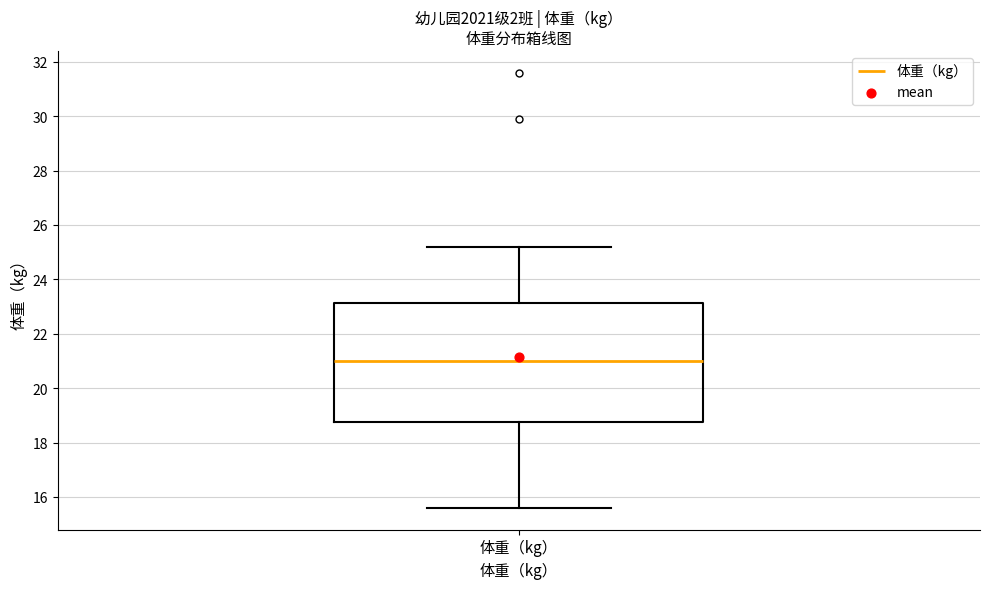

Read this box plot against the y-axis: the position of the median line, the range covered by the box, and the ends of both whiskers. The values are not printed on the chart, so give them approximately, as read against the axis.

median 21.0, box 18.8 to 23.2, whiskers 15.6 to 25.2